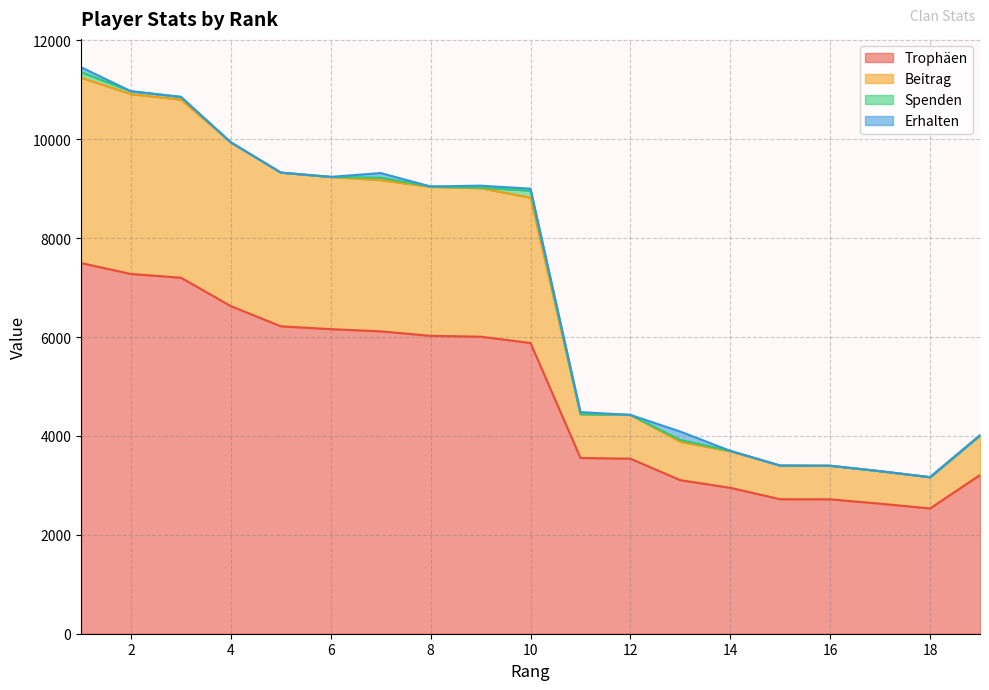

What is the difference between the maximum and second lowest values in the Trophäen series?

4866